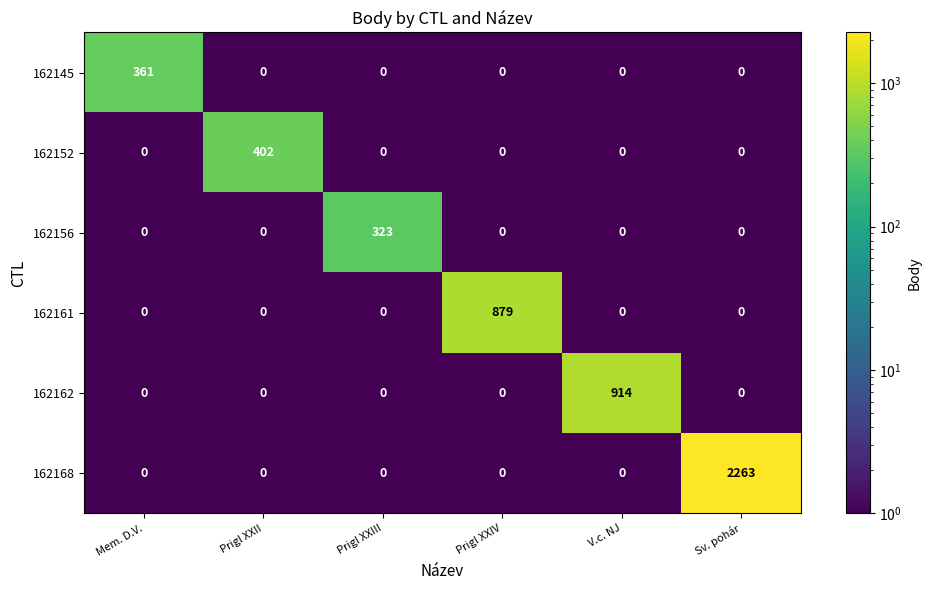

The value of 162161 at Mem. D.V. is 0. True or false?

True